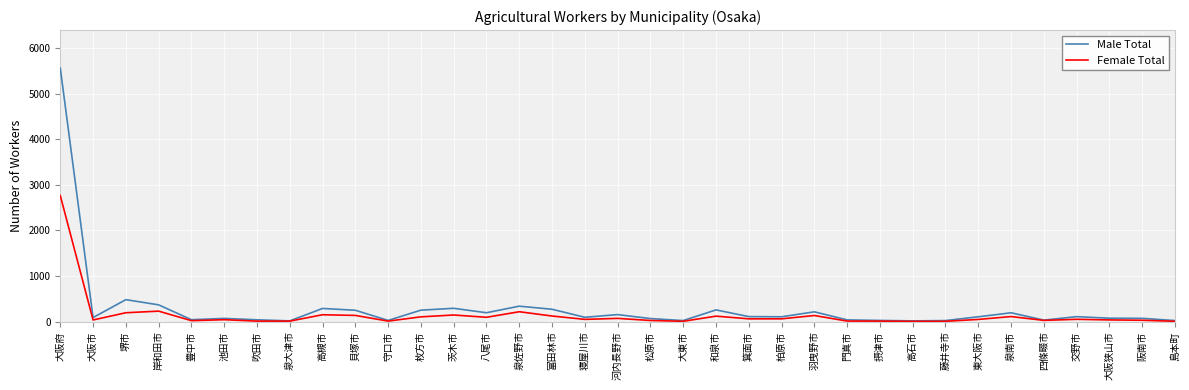

At which category is the sum across all series the highest?

大阪府